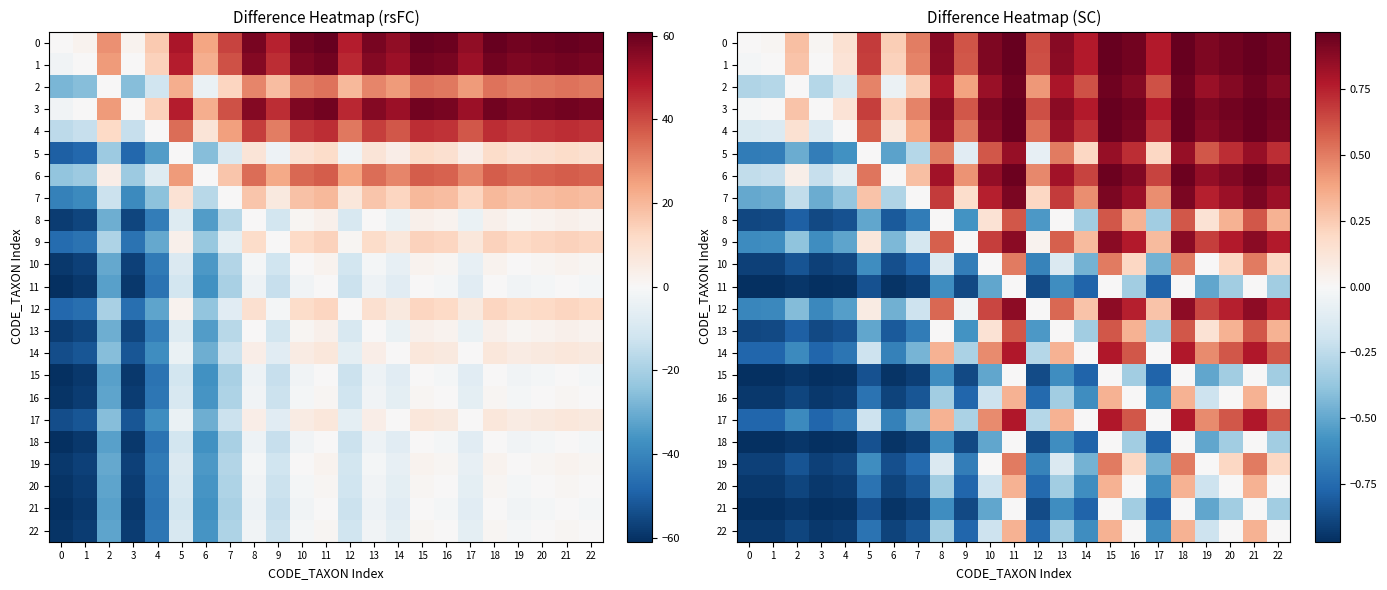

What is the average value of the 2 series?

0.5